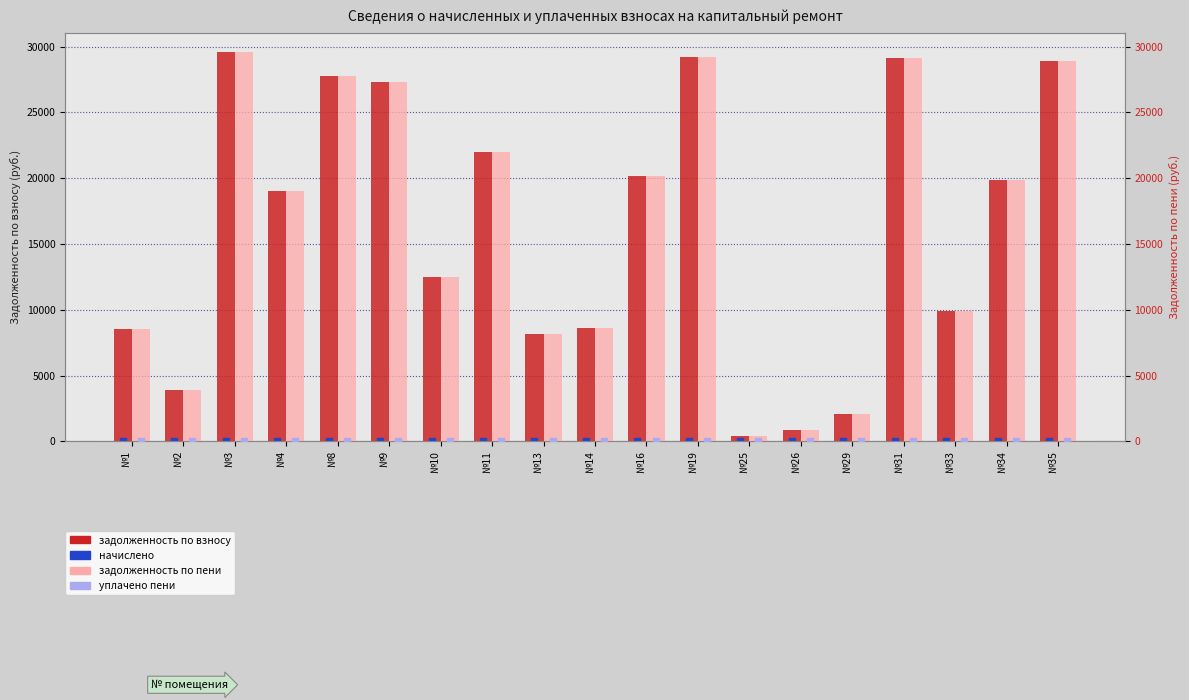

At how many categories does at least one series exceed 4426?

15